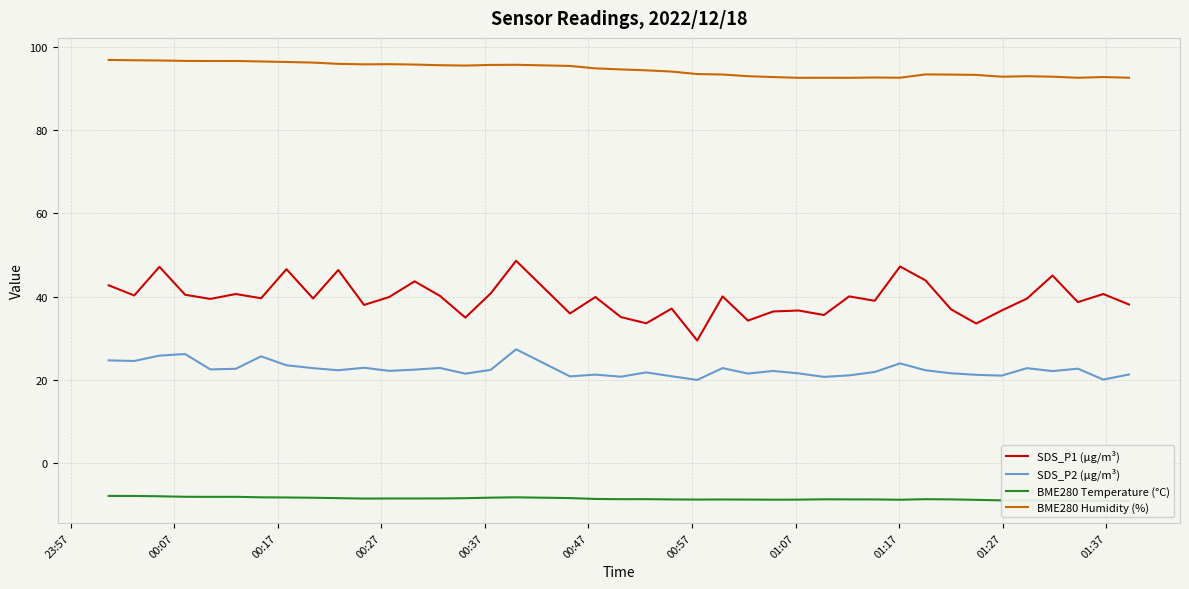

True or false: SDS_P2 (µg/m³) and SDS_P1 (µg/m³) cross at least once.

False